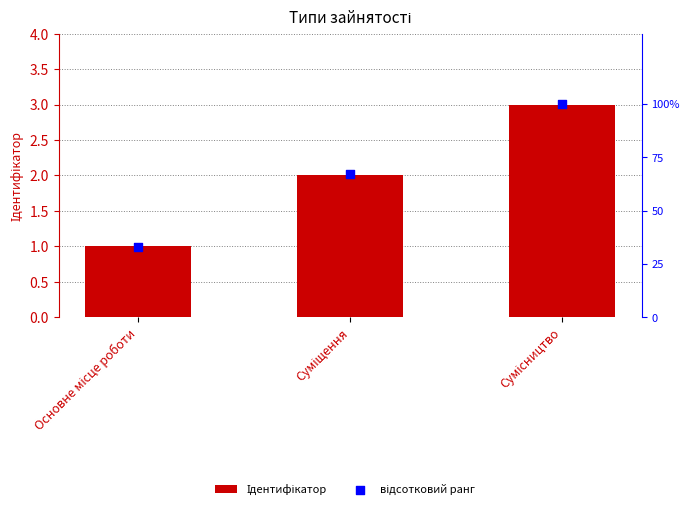

Which series reaches the minimum Y coordinate?

Ідентифікатор